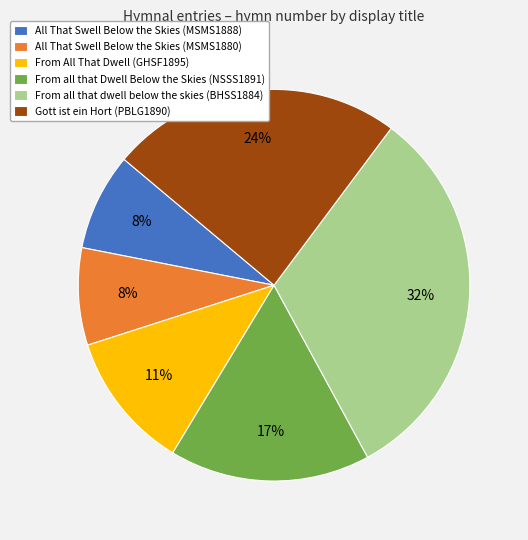

Does All That Swell Below the Skies (MSMS1880) account for over 50% of the chart?

No